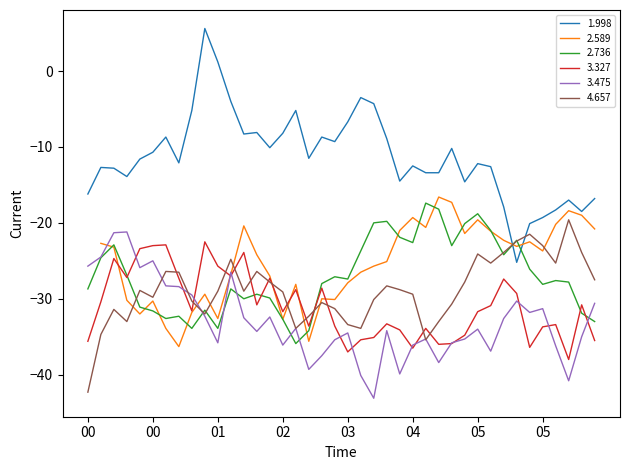

Where do 4.657 and 2.736 first cross each other?

1989/12/22 00:35 and 1989/12/22 00:45